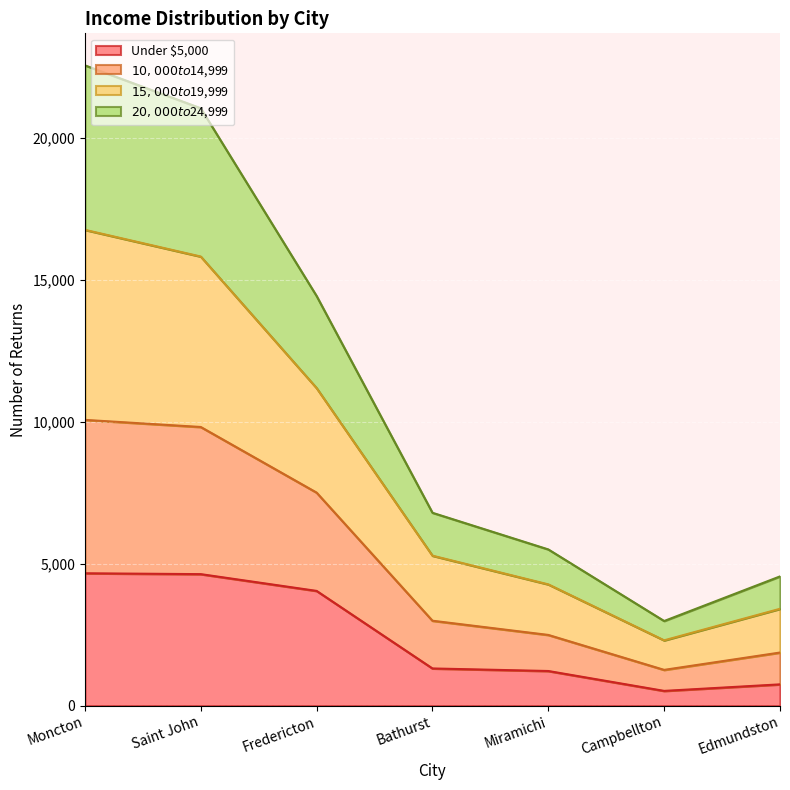

Is it true that $20,000 to $24,999 equals 844 at Campbellton?

False